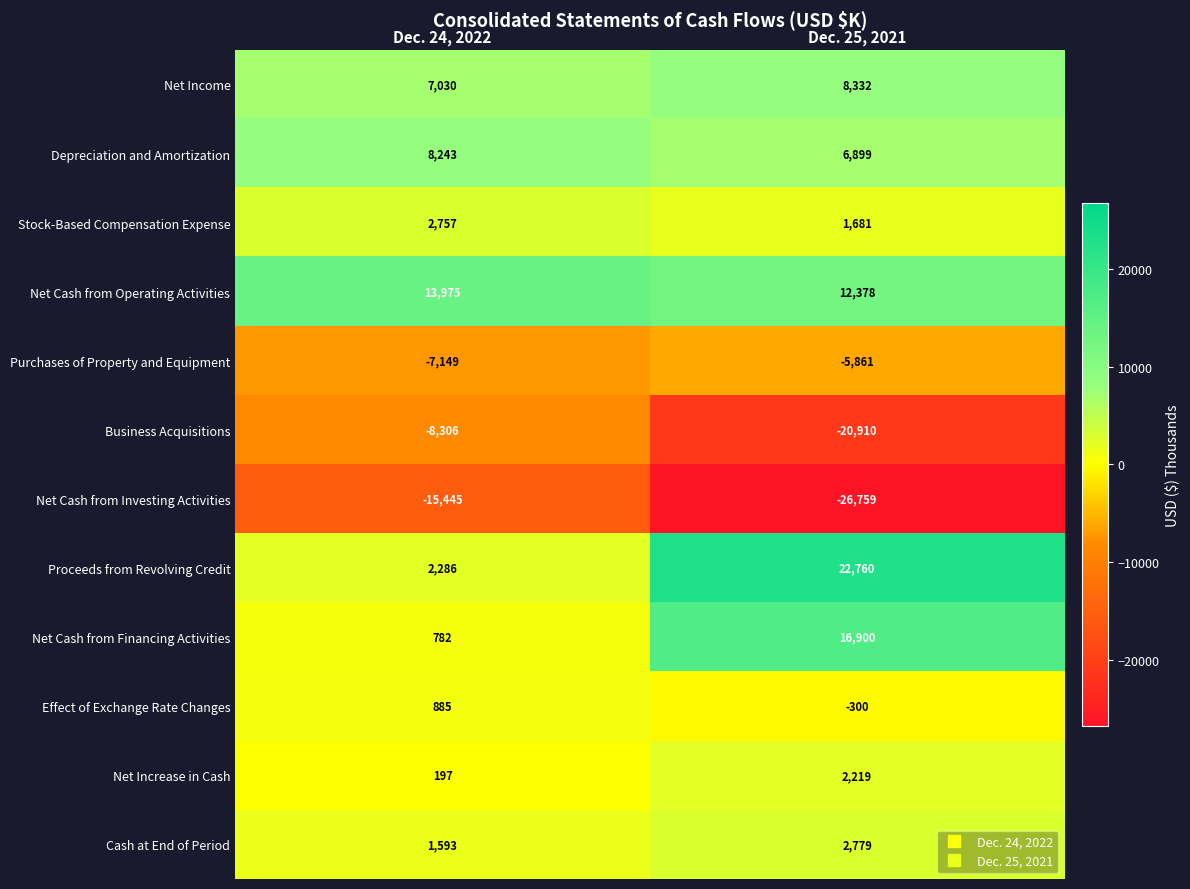

Between Dec. 24, 2022 and Dec. 25, 2021, which series saw the biggest shift?

Proceeds from Revolving Credit